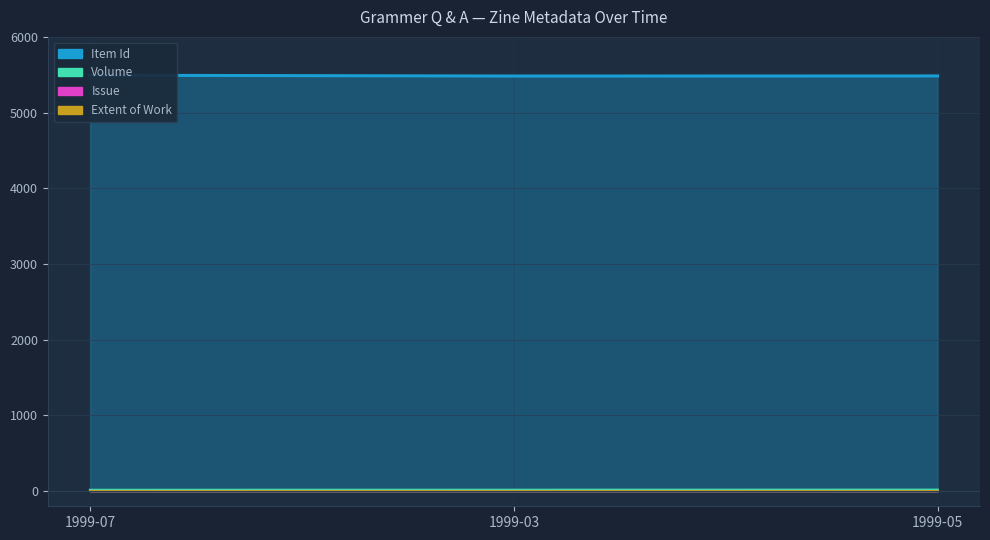

The value of Item Type Metadata:Volume at 1999-07 is 20. True or false?

False